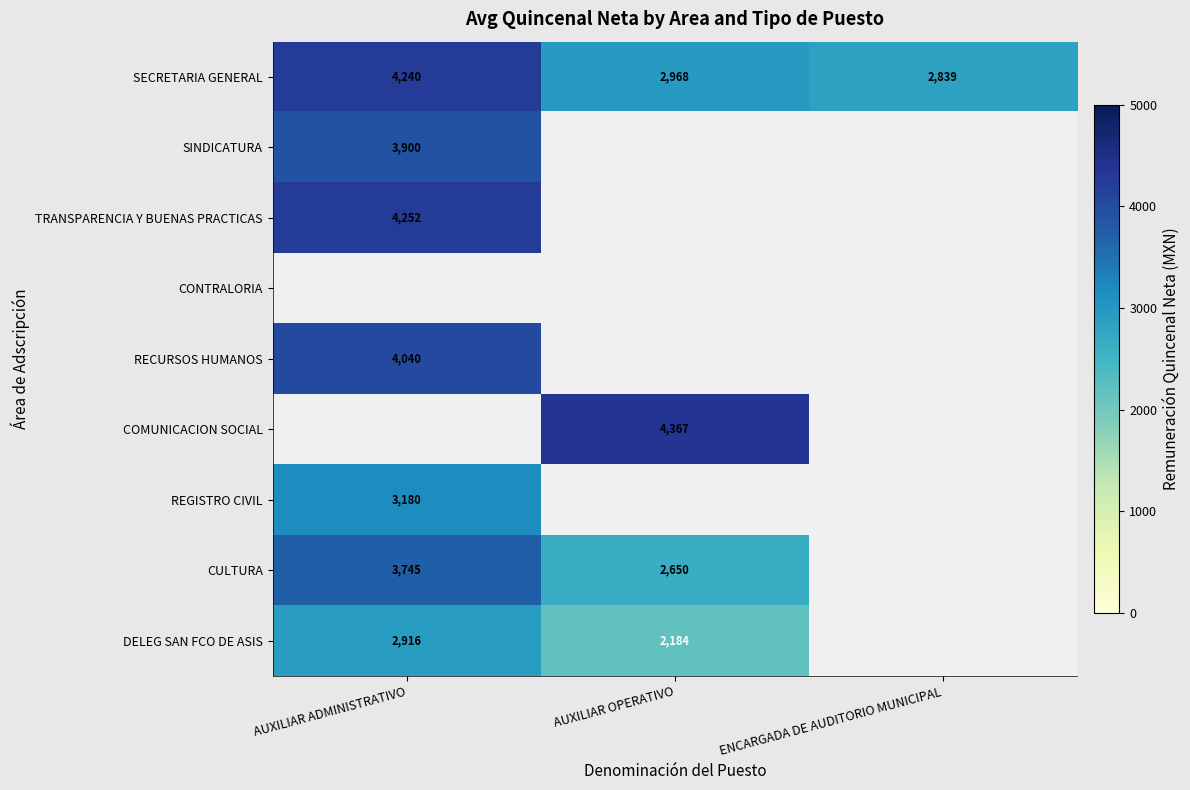

The COMUNICACION SOCIAL series shows 6464.4 at AUXILIAR OPERATIVO. True or false?

False